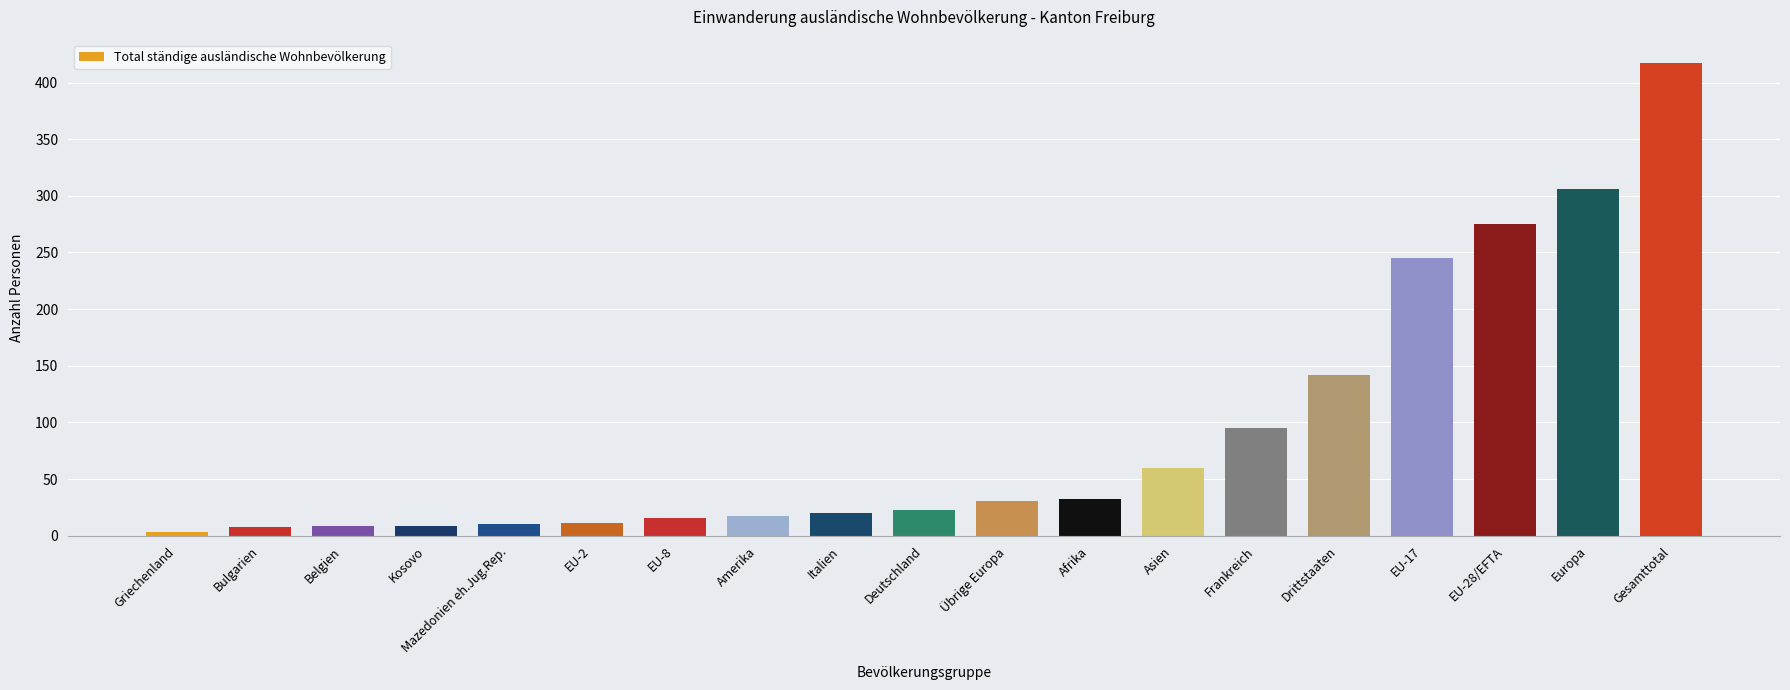

What value does the data have at EU-17, to the nearest 50?

250